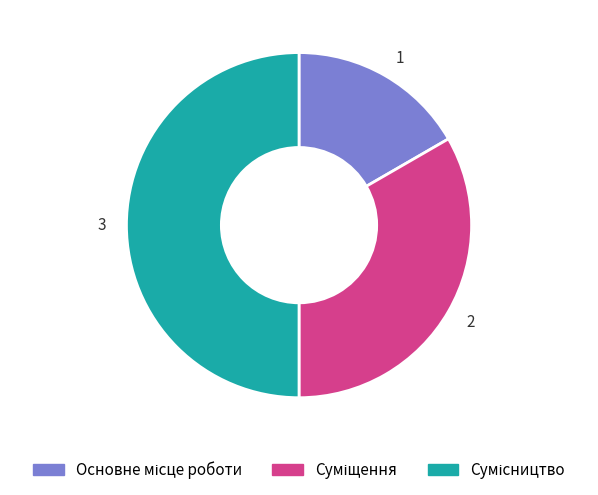

True or false: 1 accounts for 17% of the total.

True